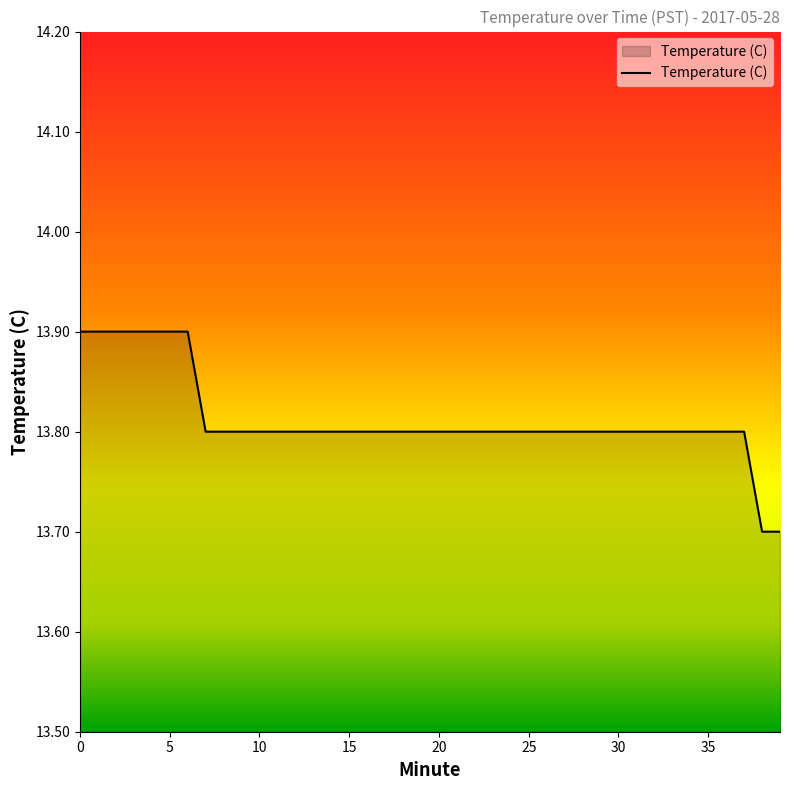

What is the minimum value shown in the chart?

13.7